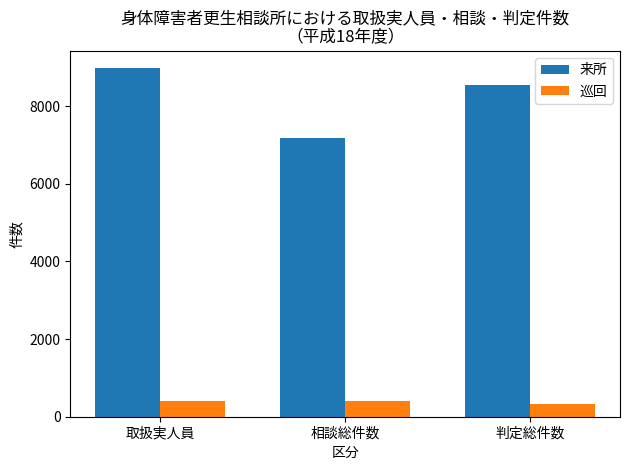

The 巡回 series shows 330 at 判定総件数. True or false?

True